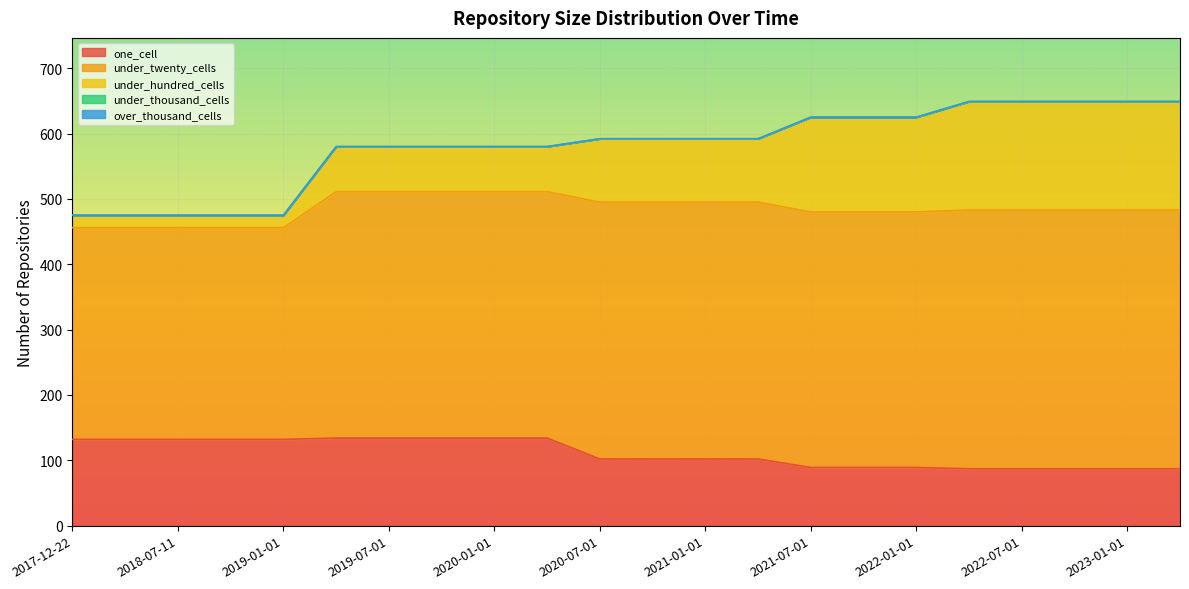

The one_cell series shows 157 at 2020-07-01. True or false?

False